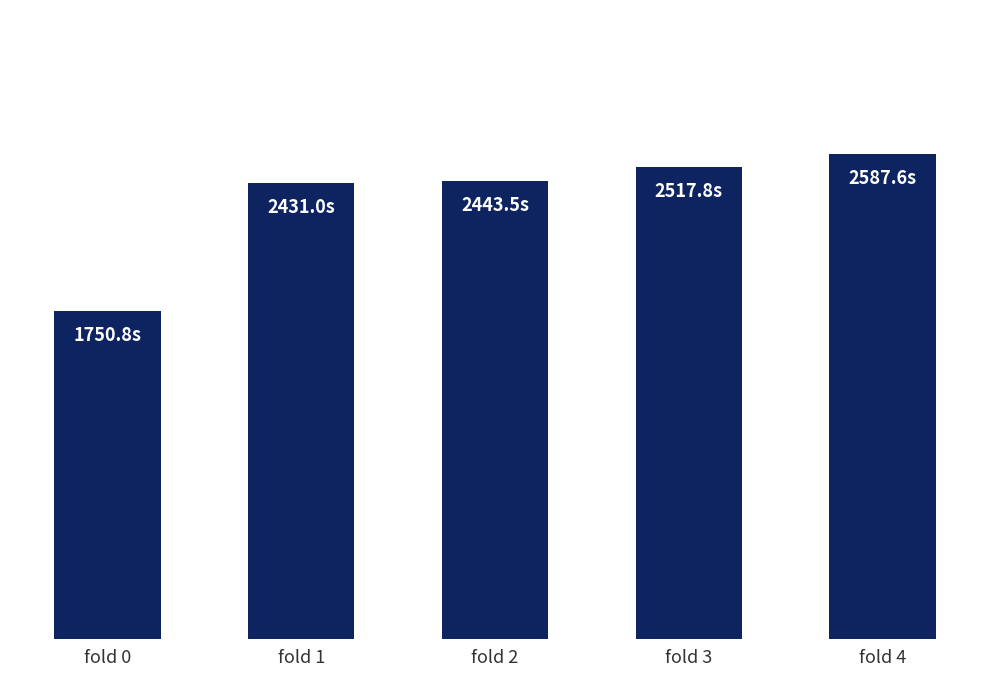

Which has a higher value, fold 3 or fold 0?

fold 3